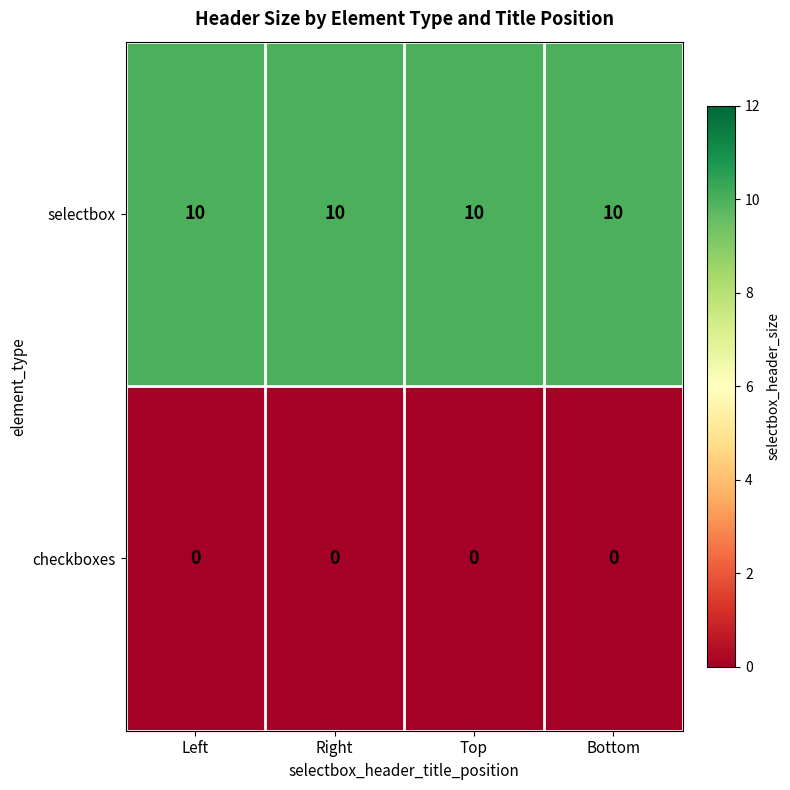

The value of selectbox at Top is 17. True or false?

False